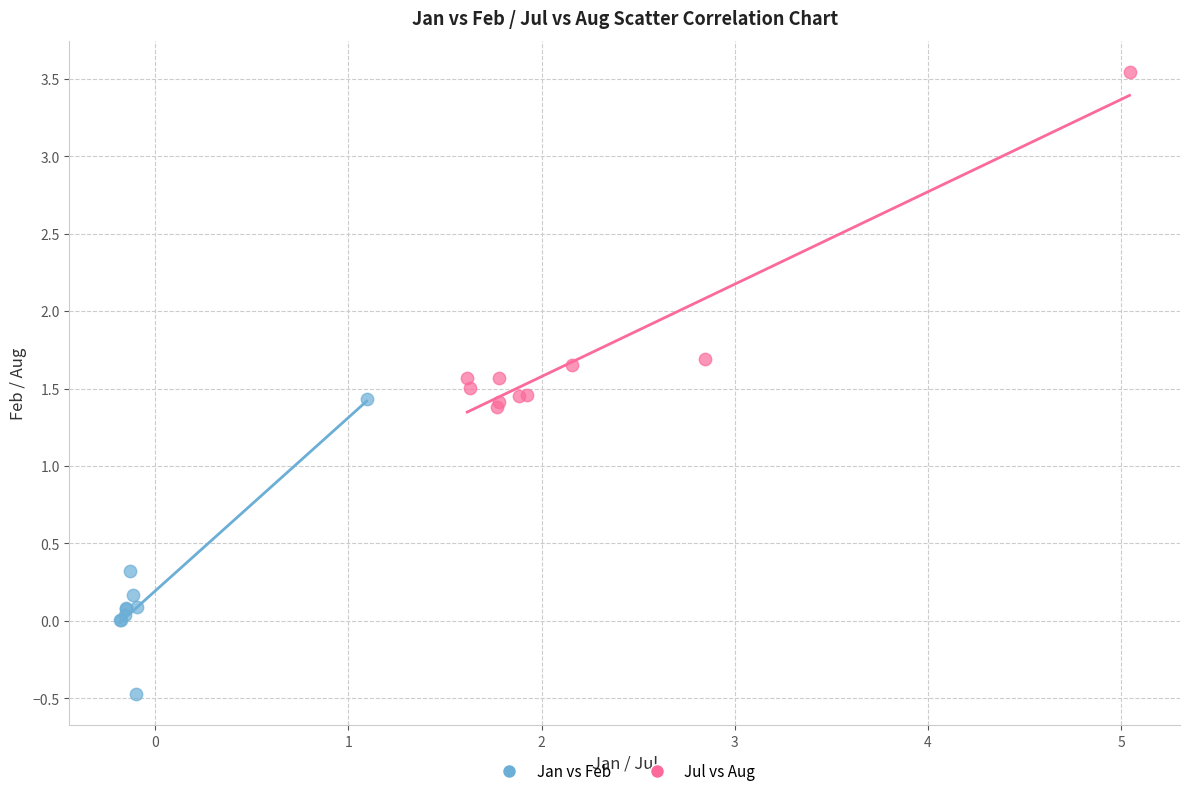

Which series has the largest Y range (max minus min)?

Jul vs Aug